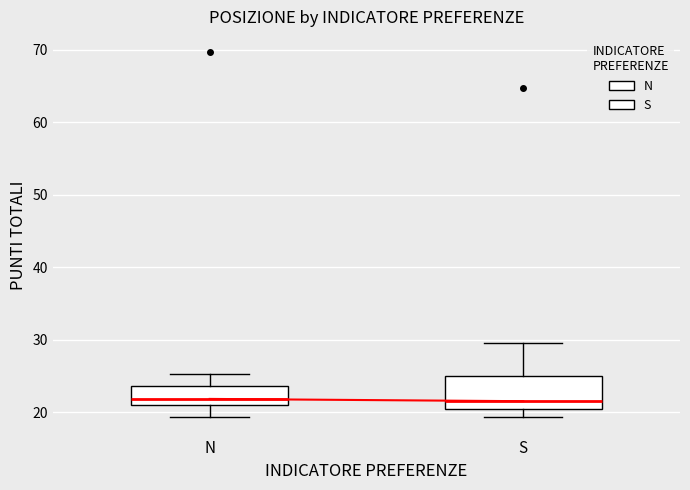

Which box is the tallest, from its lower edge to its upper edge?

S